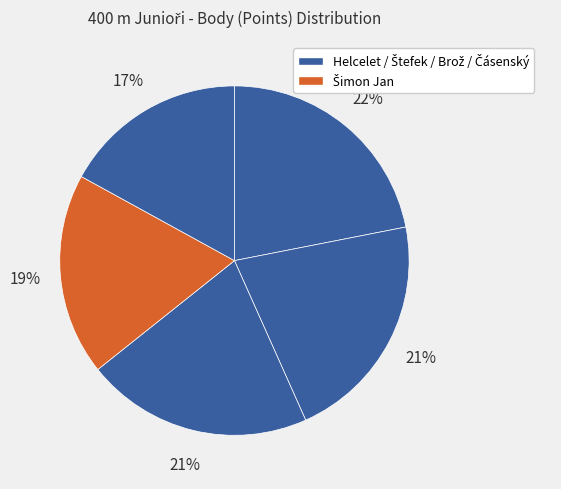

Count the number of slices in the pie.

5